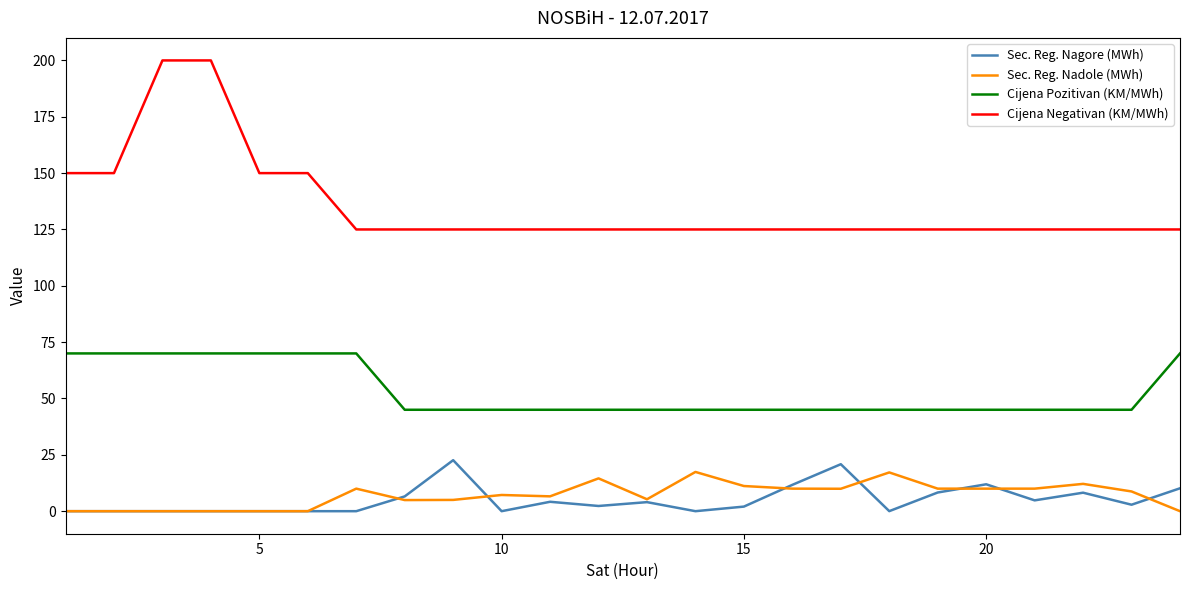

True or false: Sec. Reg. Nadole (MWh) has more than 1 interior local peaks.

True